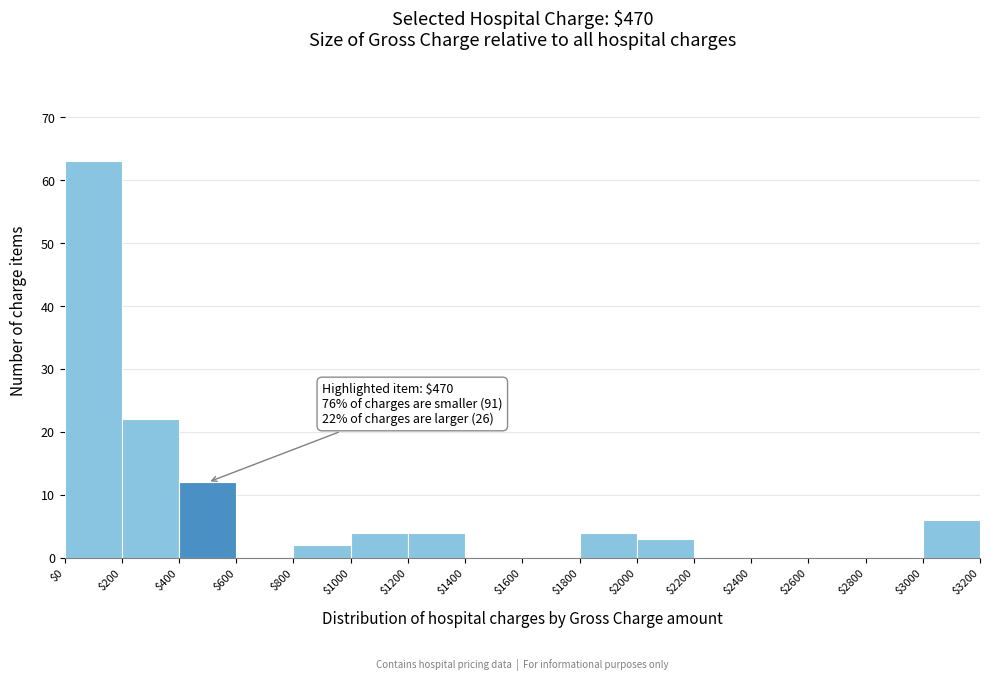

Over which range of the x-axis is the bar tallest?

$0 to $200